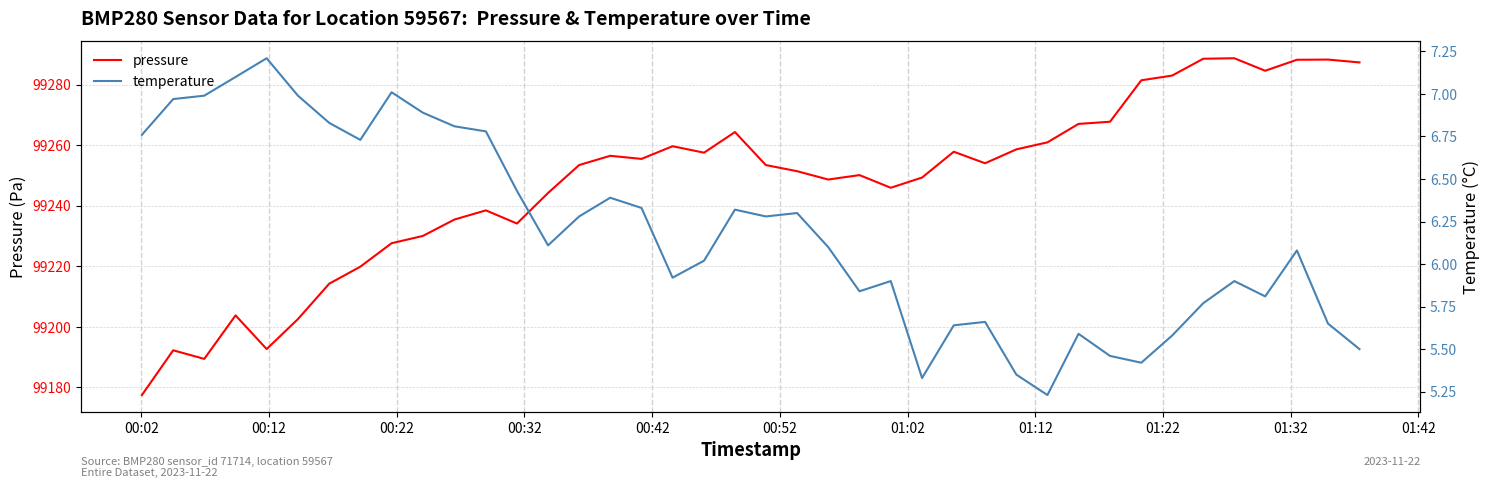

Is this an area chart (filled region under the line)?

No